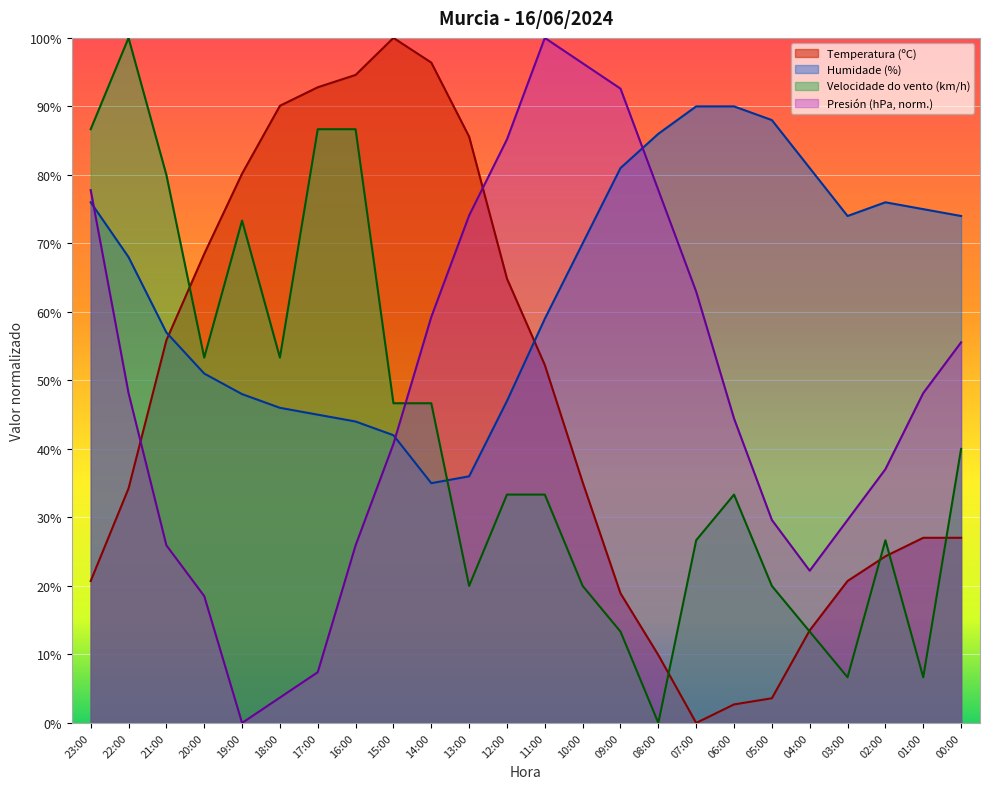

Where is the first local minimum for Humidade (%)?

14:00